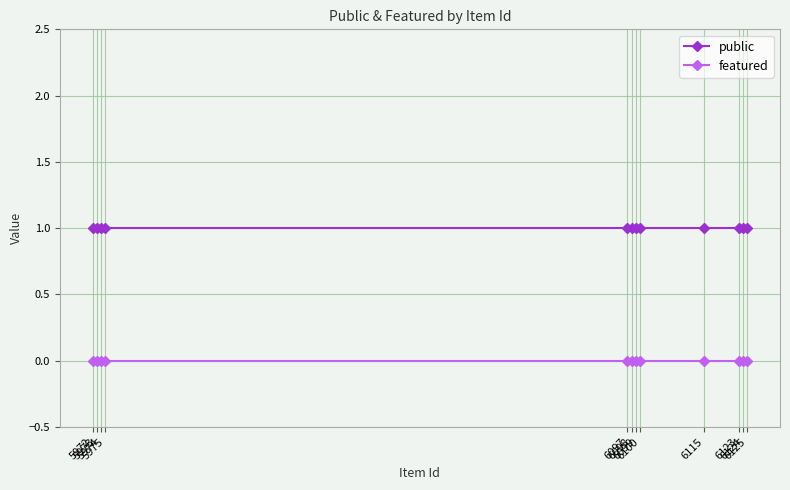

Is the value of public at 6100 greater than the value of featured at 6097?

Yes